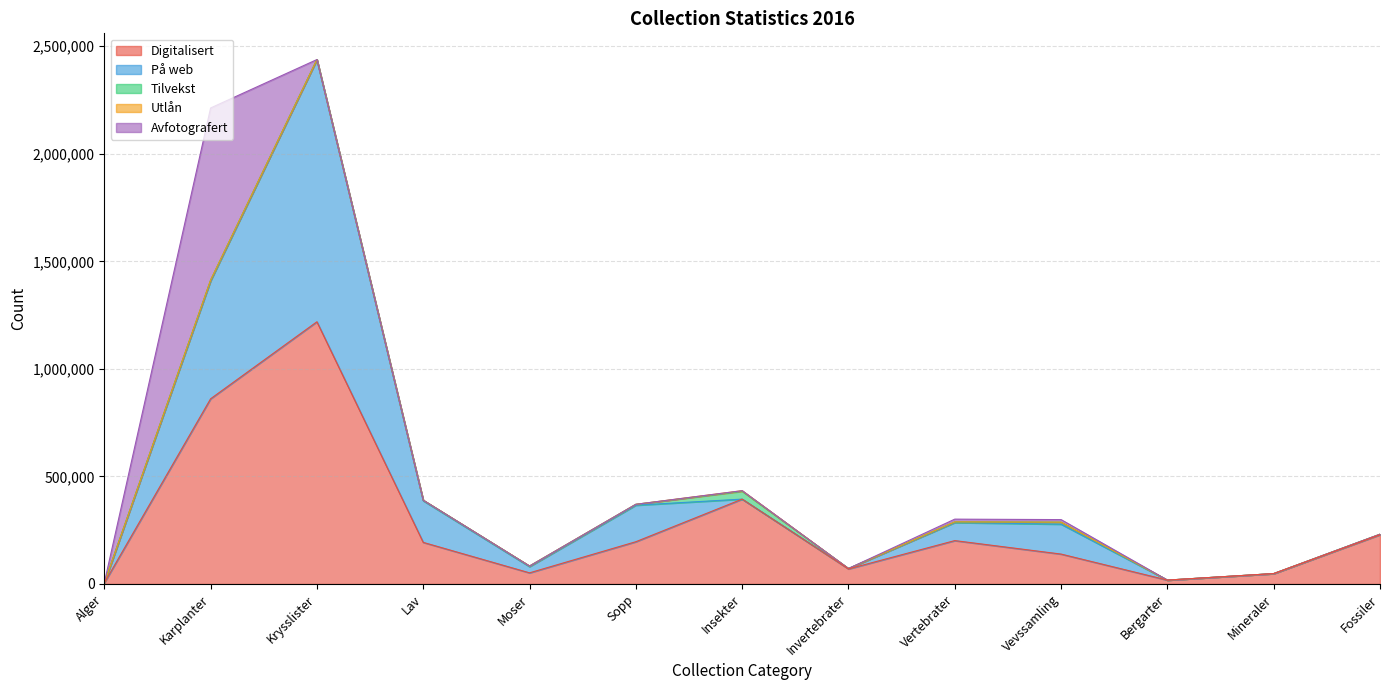

Reading left to right, extract all data points from this chart.

Digitalisert: Alger=4600	Karplanter=860977	Krysslister=1219000	Lav=193460	Moser=51834	Sopp=196514	Insekter=394600	Invertebrater=69986	Vertebrater=201735	Vevssamling=139079	Bergarter=18037	Mineraler=48338	Fossiler=228791
På web: Alger=0	Karplanter=548215	Krysslister=1219000	Lav=193460	Moser=28853	Sopp=169764	Insekter=0	Invertebrater=2000	Vertebrater=83792	Vevssamling=139079	Bergarter=0	Mineraler=0	Fossiler=2519
Tilvekst: Alger=175	Karplanter=3567	Krysslister=0	Lav=2667	Moser=2850	Sopp=4100	Insekter=36477	Invertebrater=0	Vertebrater=3170	Vevssamling=9251	Bergarter=0	Mineraler=0	Fossiler=0
Utlån: Alger=0	Karplanter=149	Krysslister=0	Lav=18	Moser=1	Sopp=121	Insekter=2703	Invertebrater=0	Vertebrater=0	Vevssamling=126	Bergarter=0	Mineraler=0	Fossiler=82
Avfotografert: Alger=0	Karplanter=800000	Krysslister=0	Lav=0	Moser=0	Sopp=0	Insekter=0	Invertebrater=0	Vertebrater=12793	Vevssamling=11812	Bergarter=36	Mineraler=0	Fossiler=0